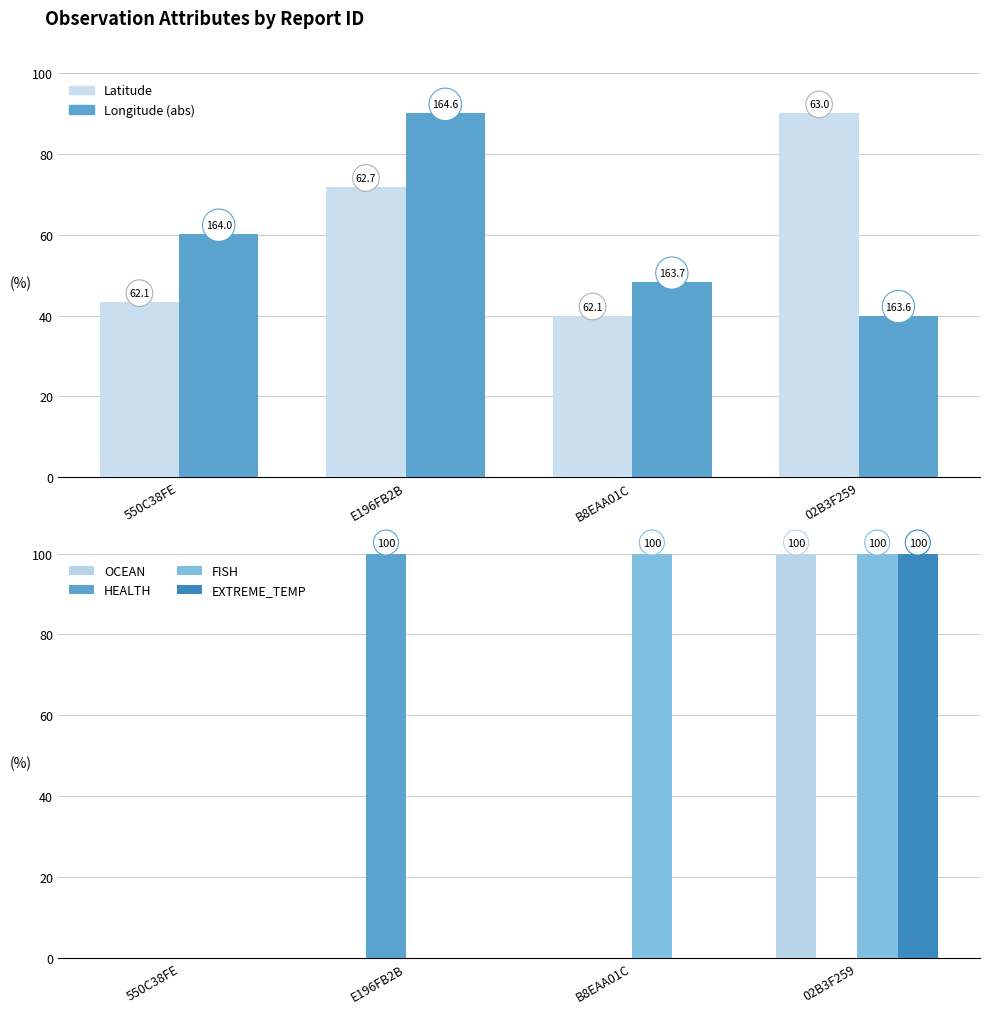

Are the bars grouped side by side (vs. stacked)?

Yes